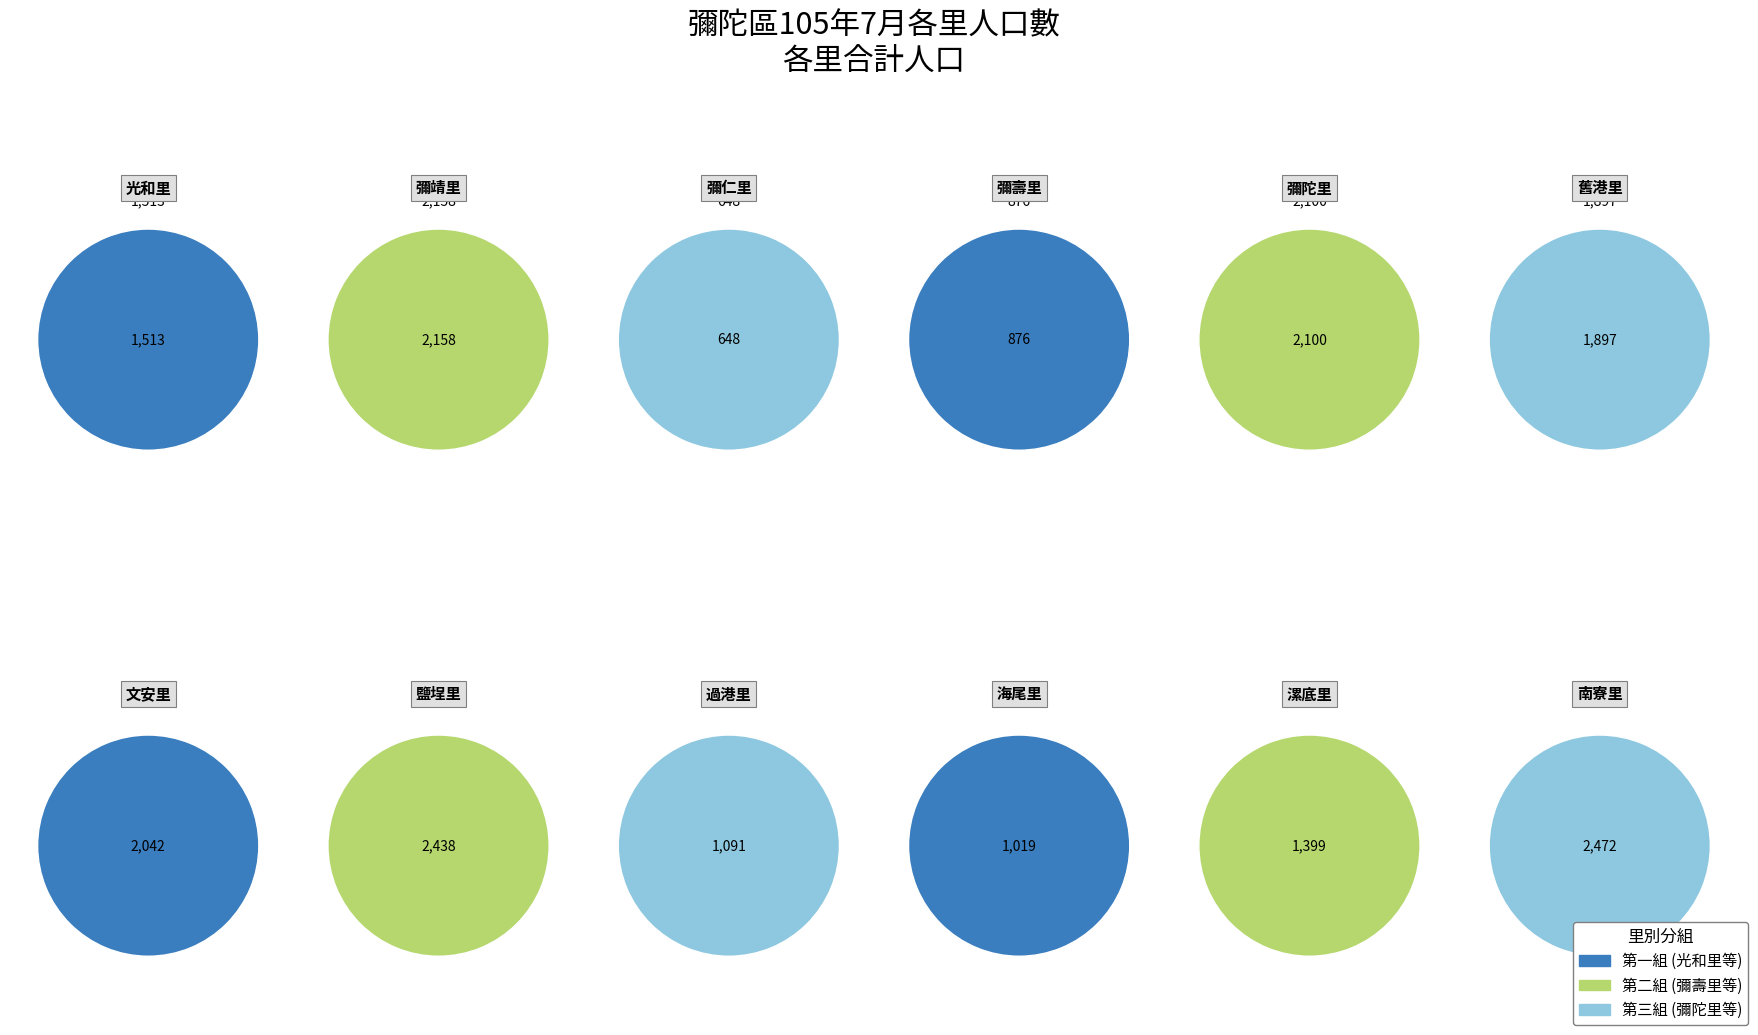

What is the change in value from 彌靖里 to 彌壽里?

-1282